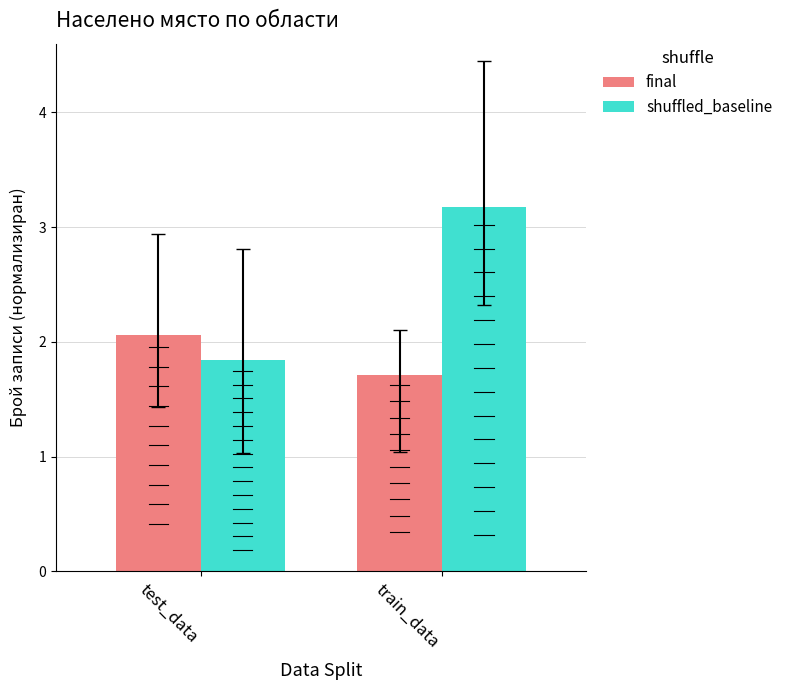

Reading right to left, what are all the values shown in this chart?

final: 1.7	2.1
shuffled_baseline: 3.2	1.8